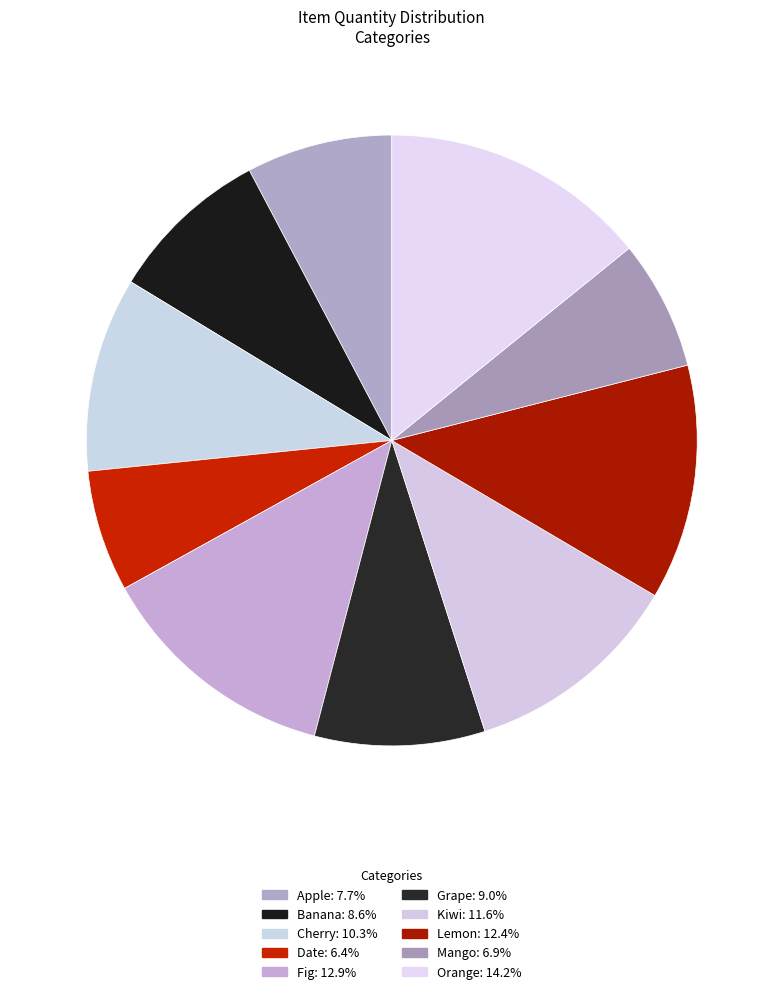

True or false: Date accounts for 20% of the total.

False